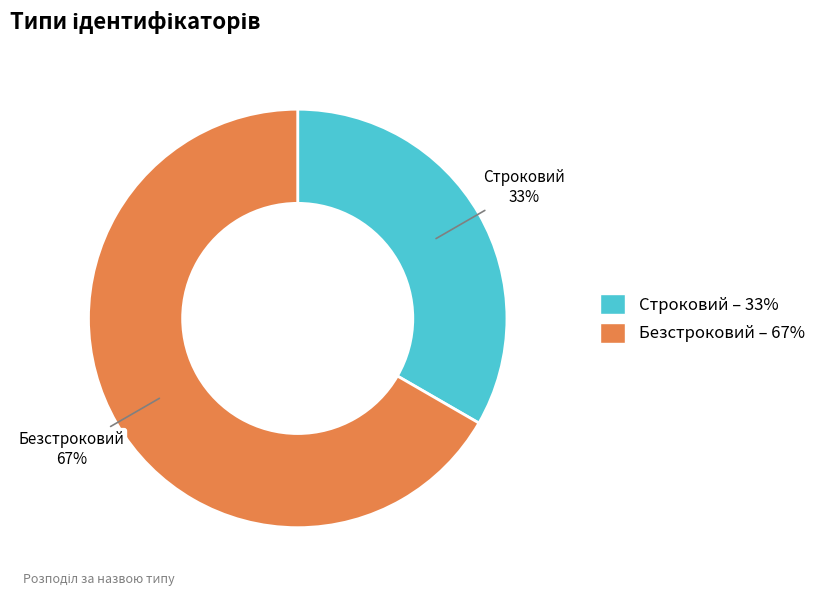

Count the number of slices in the pie.

2